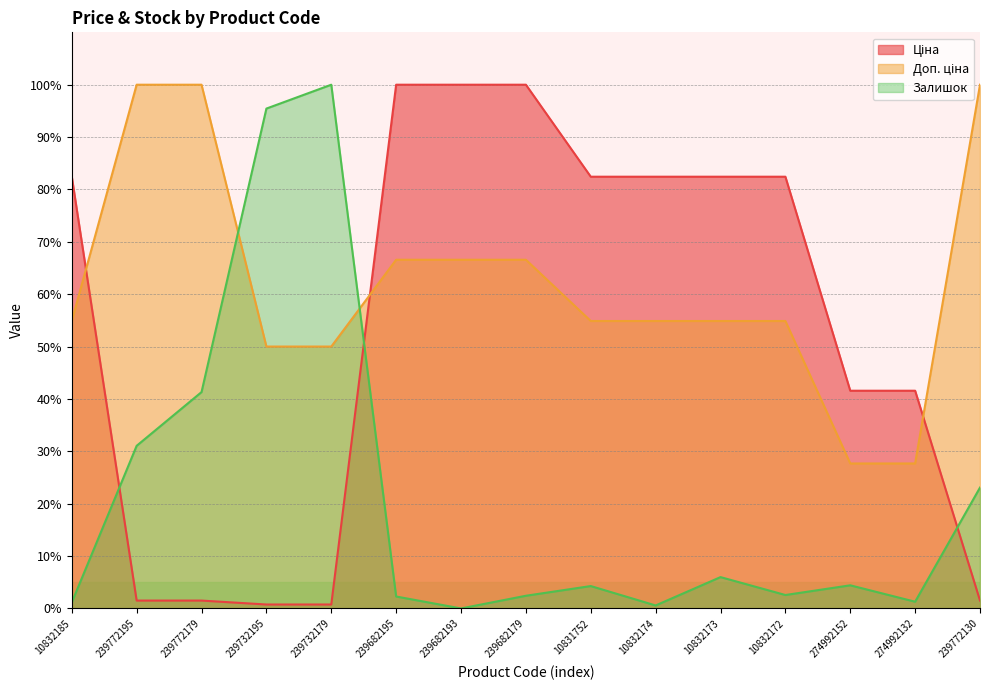

Where do Доп. ціна and Ціна first cross each other?

10832185 and 239772195